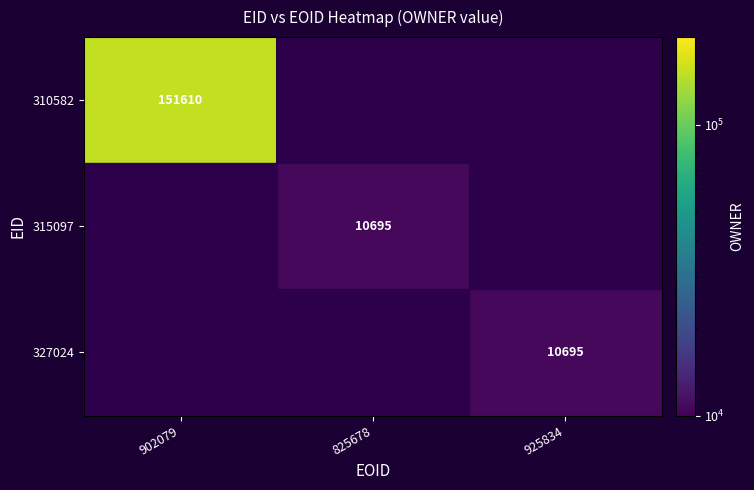

True or false: 315097 has a value of 10695 at 825678.

True